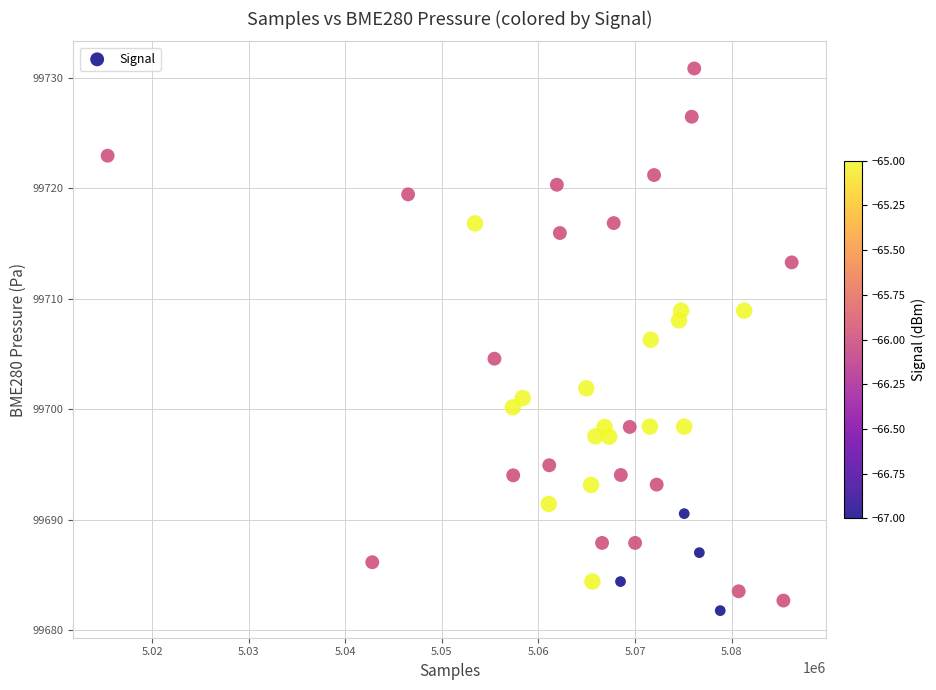

What is the range of X values (max minus min)?

70856.0